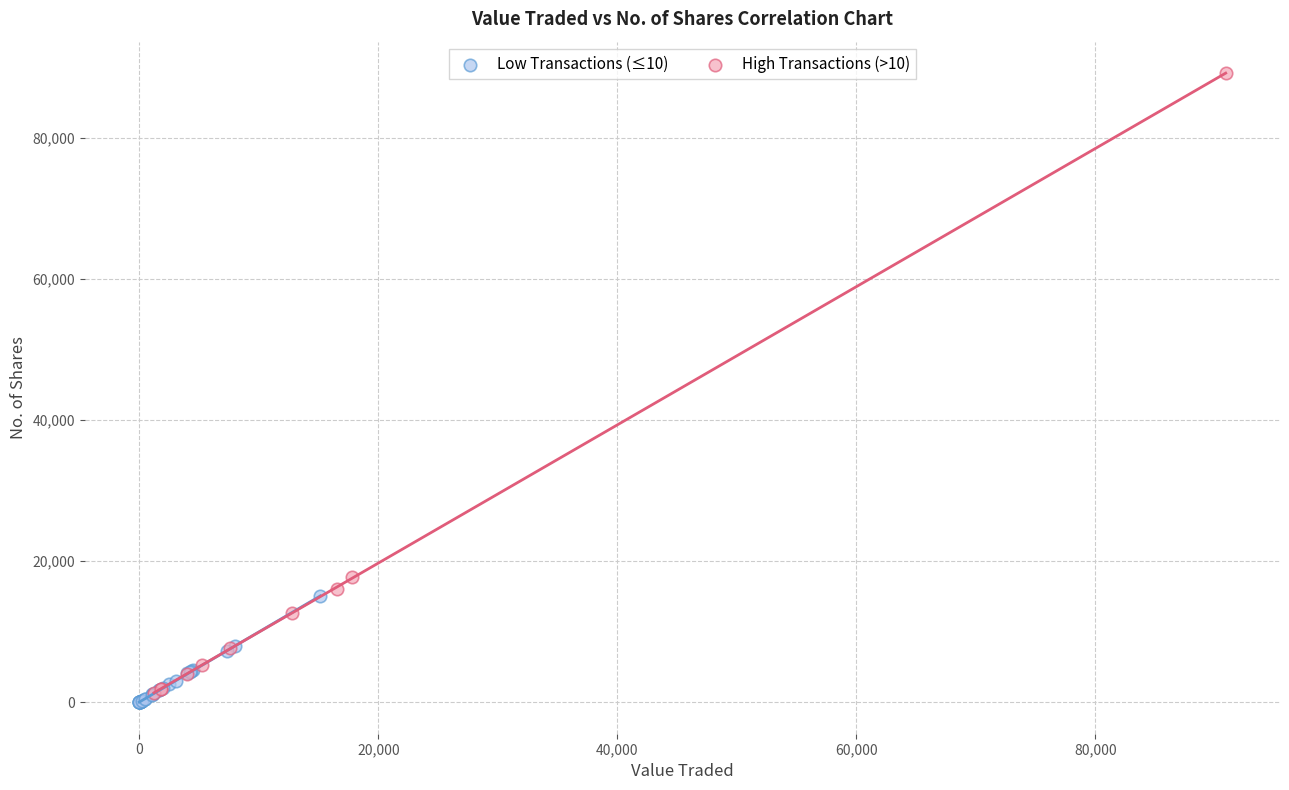

Which series has the largest Y range (max minus min)?

High Transactions (>10)